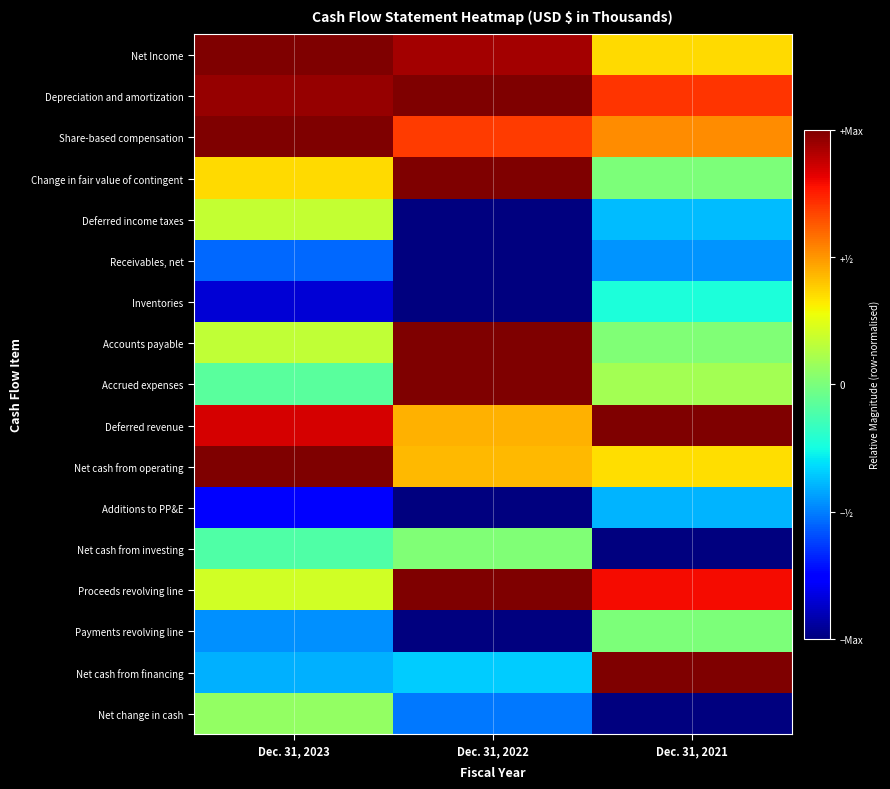

At which category is the sum across all series the highest?

Dec. 31, 2023